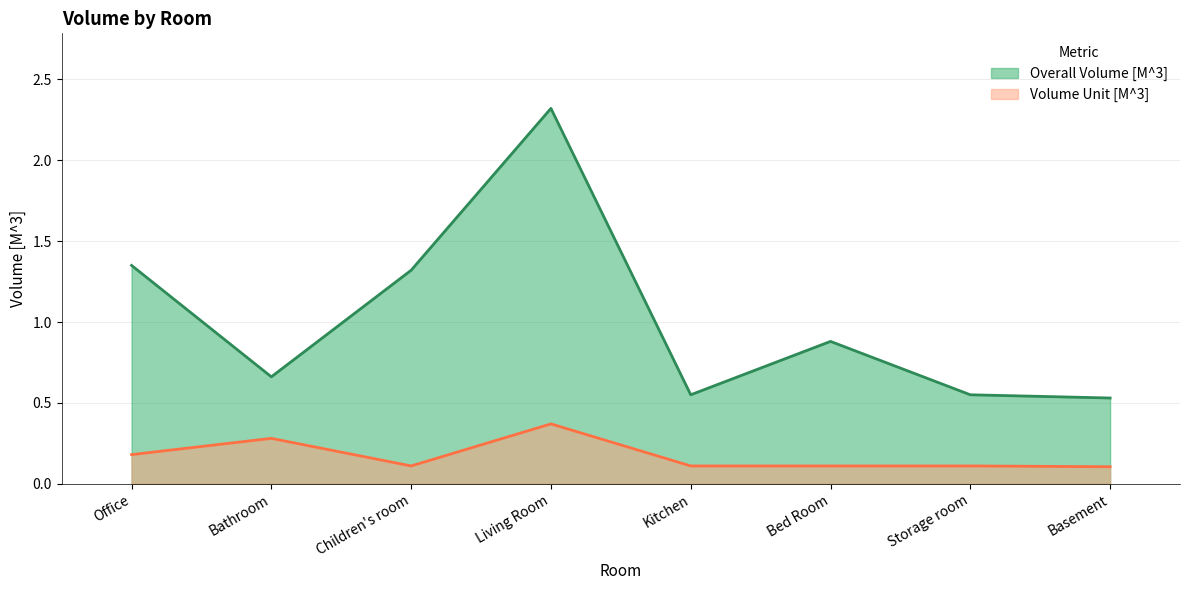

True or false: Overall Volume [M^3] and Volume Unit [M^3] intersect in this chart.

False